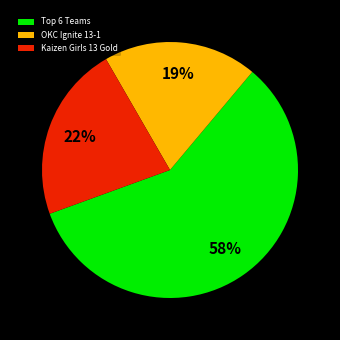

Is there a majority slice in this chart?

Yes